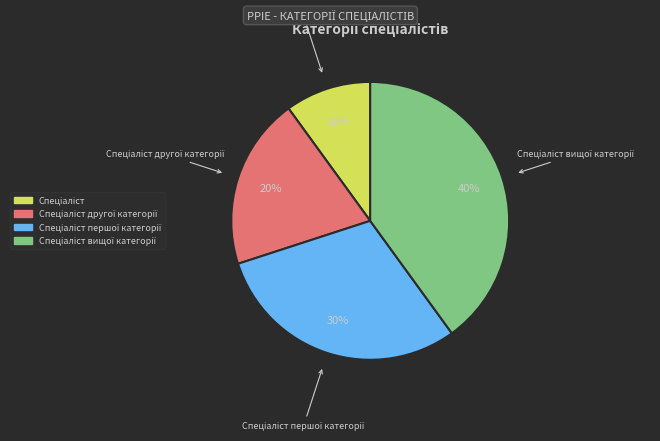

Is there any slice that represents more than half of the pie?

No